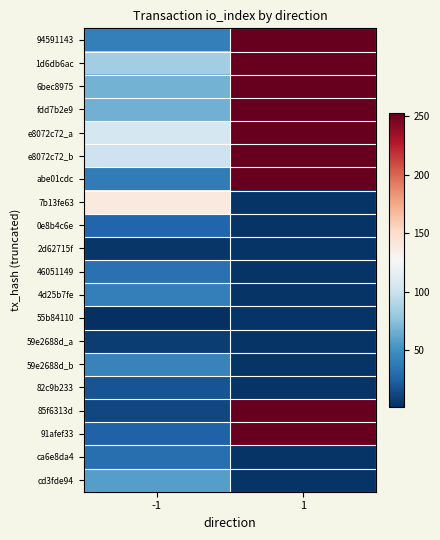

At how many categories does at least one series exceed 204?

1